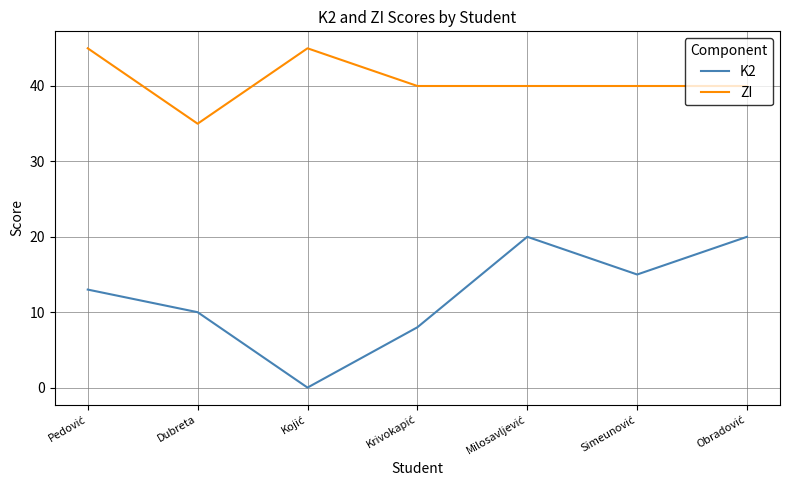

What is the difference between the maximum and minimum values in the K2 series?

20